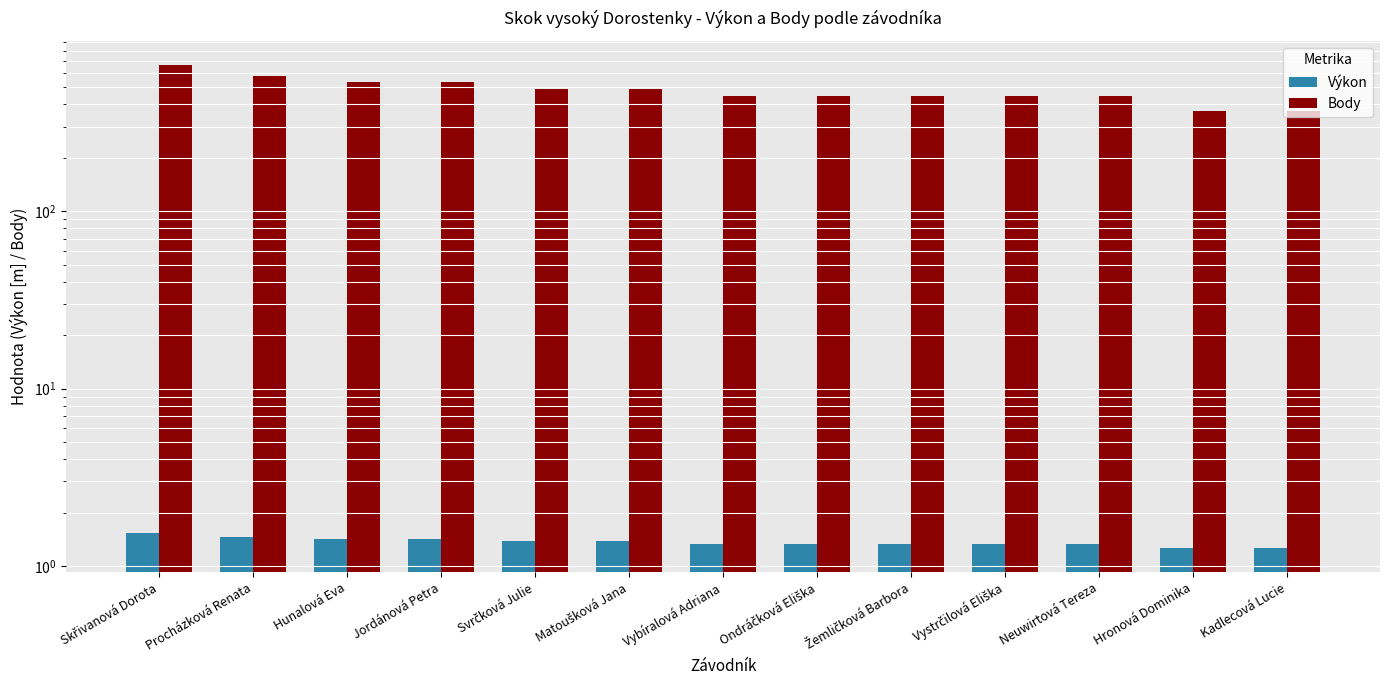

What is the value of the Výkon bar at the 3rd from the left?

1.4